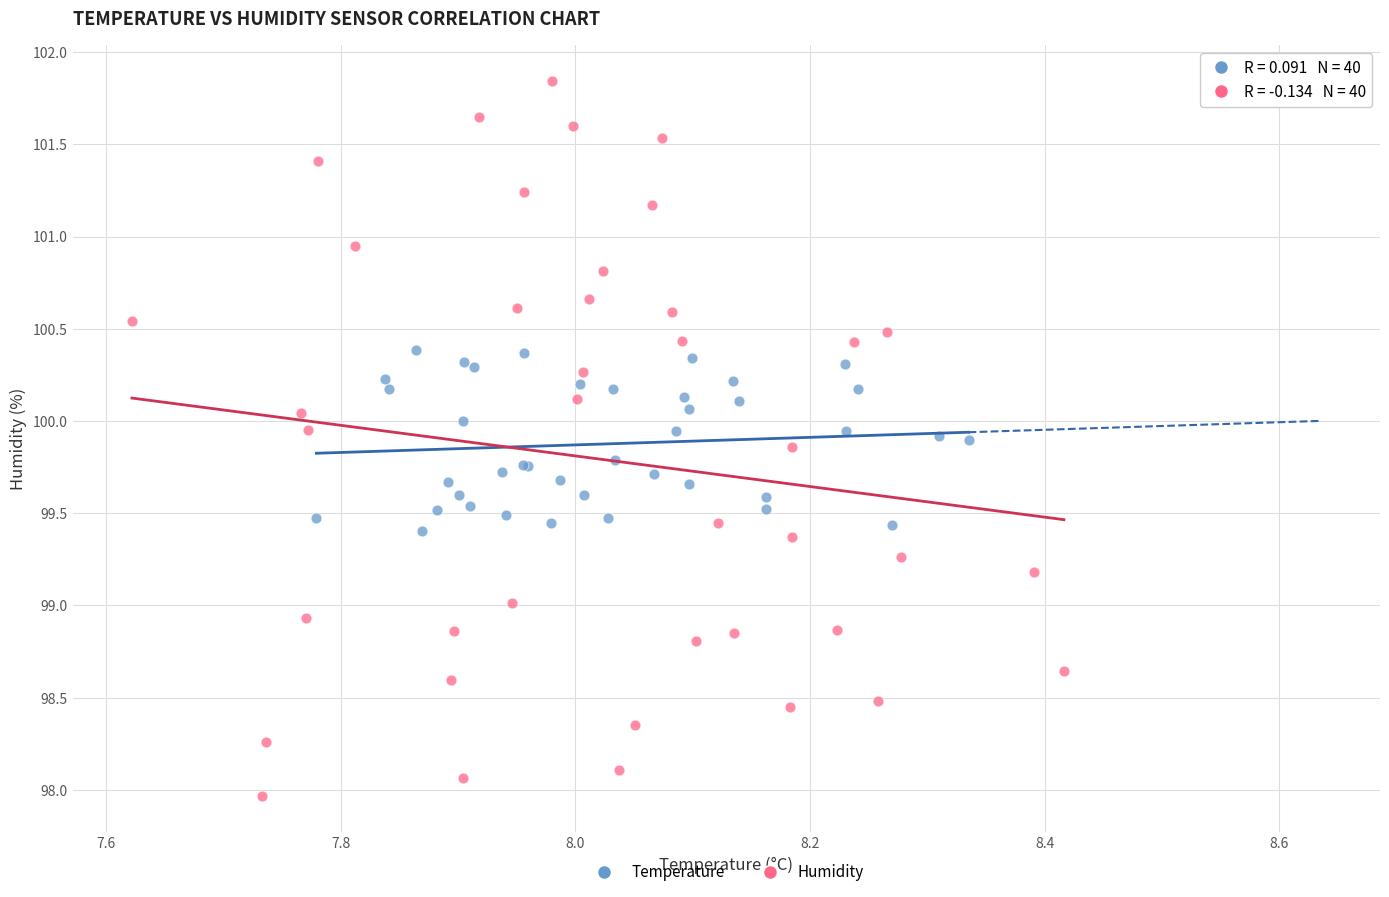

Which series has the largest Y range (max minus min)?

Humidity